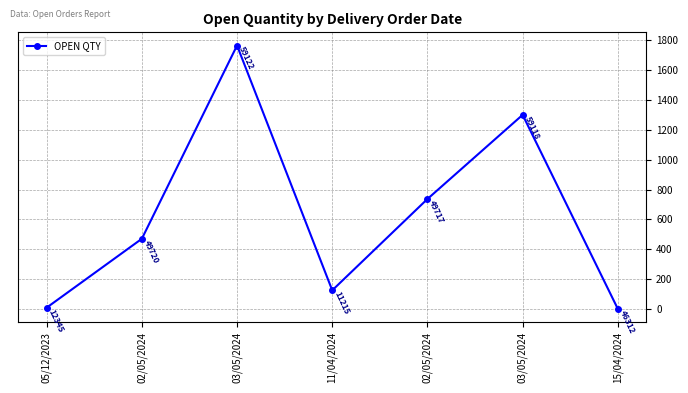

Reading right to left, what are all the values shown in this chart?

15/04/2024=2	03/05/2024=1300	02/05/2024=737	11/04/2024=126	03/05/2024=1764	02/05/2024=471	05/12/2023=10